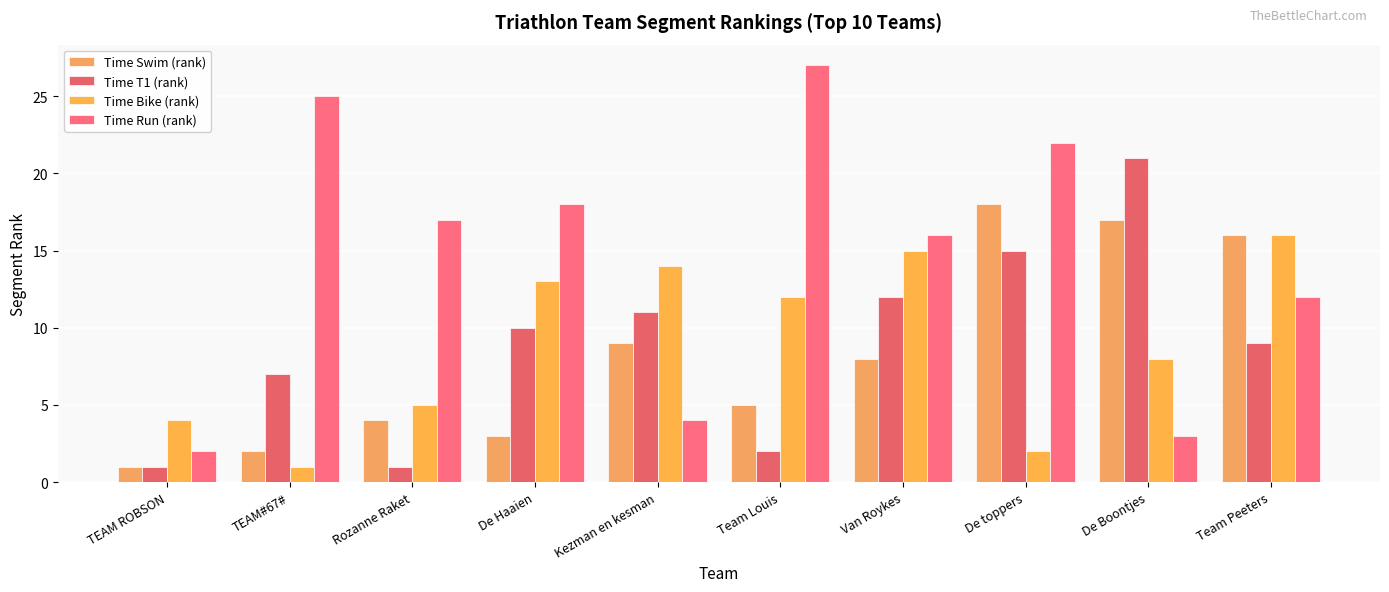

Which has a higher value, Team Peeters or TEAM ROBSON?

Team Peeters